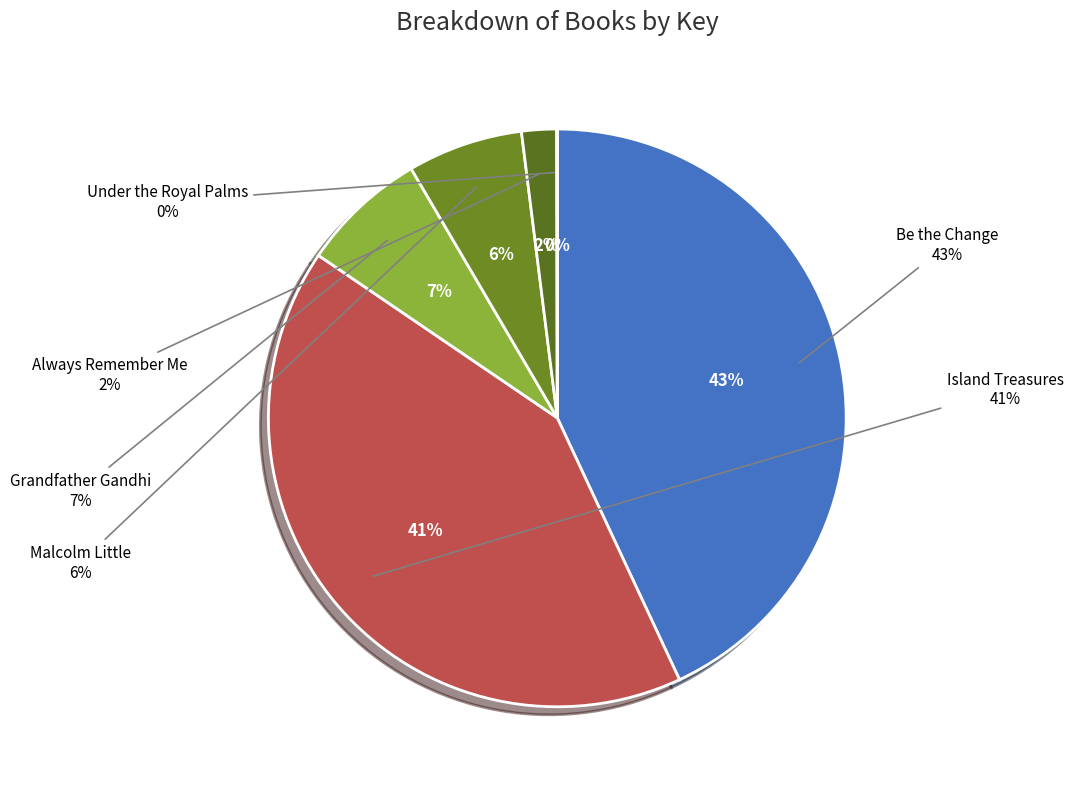

What percentage is the Malcolm Little slice, to the nearest percent?

6%